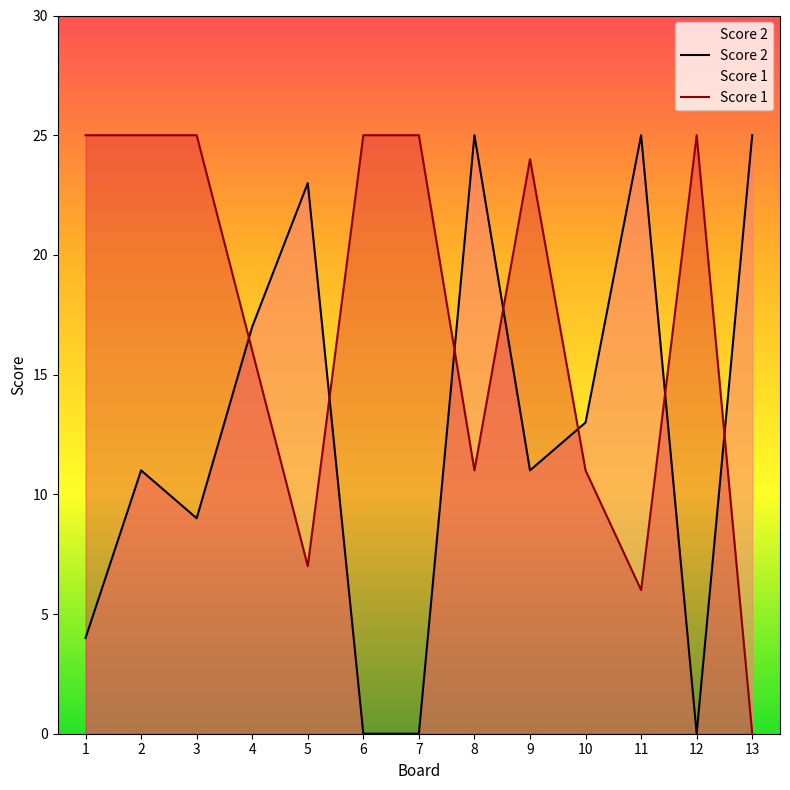

After their last crossing, which series has the higher values: Score 1 or Score 2?

Score 2